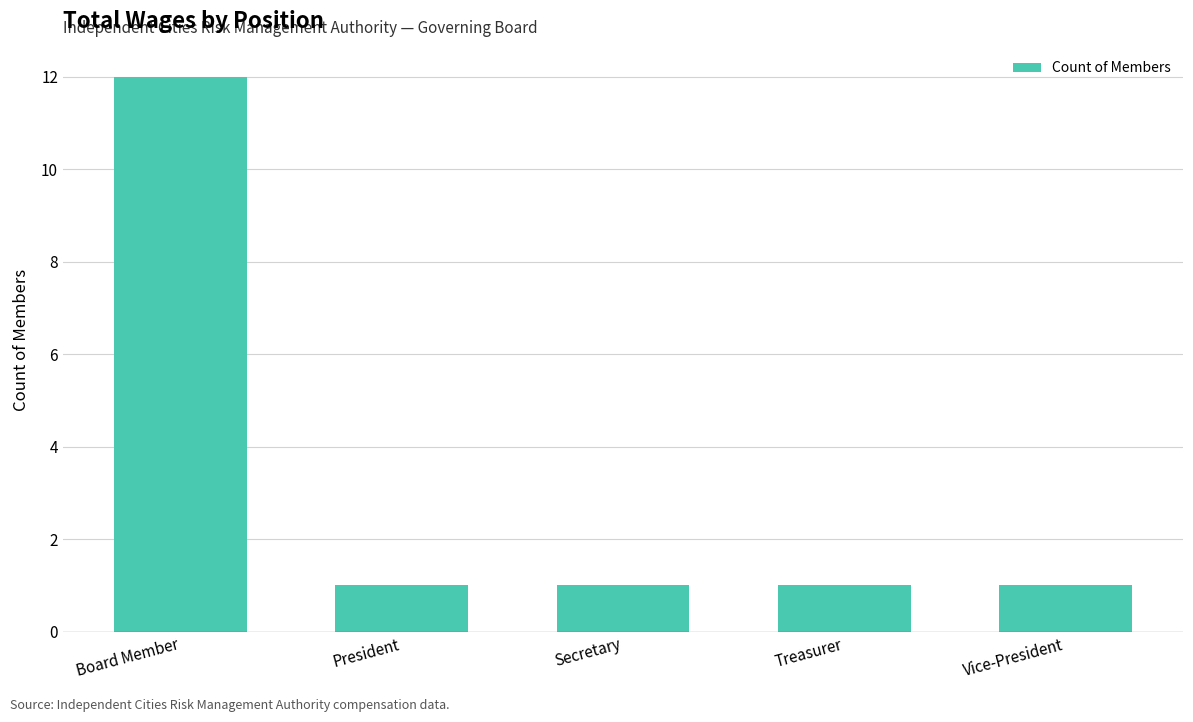

Count the number of data series in this chart.

1